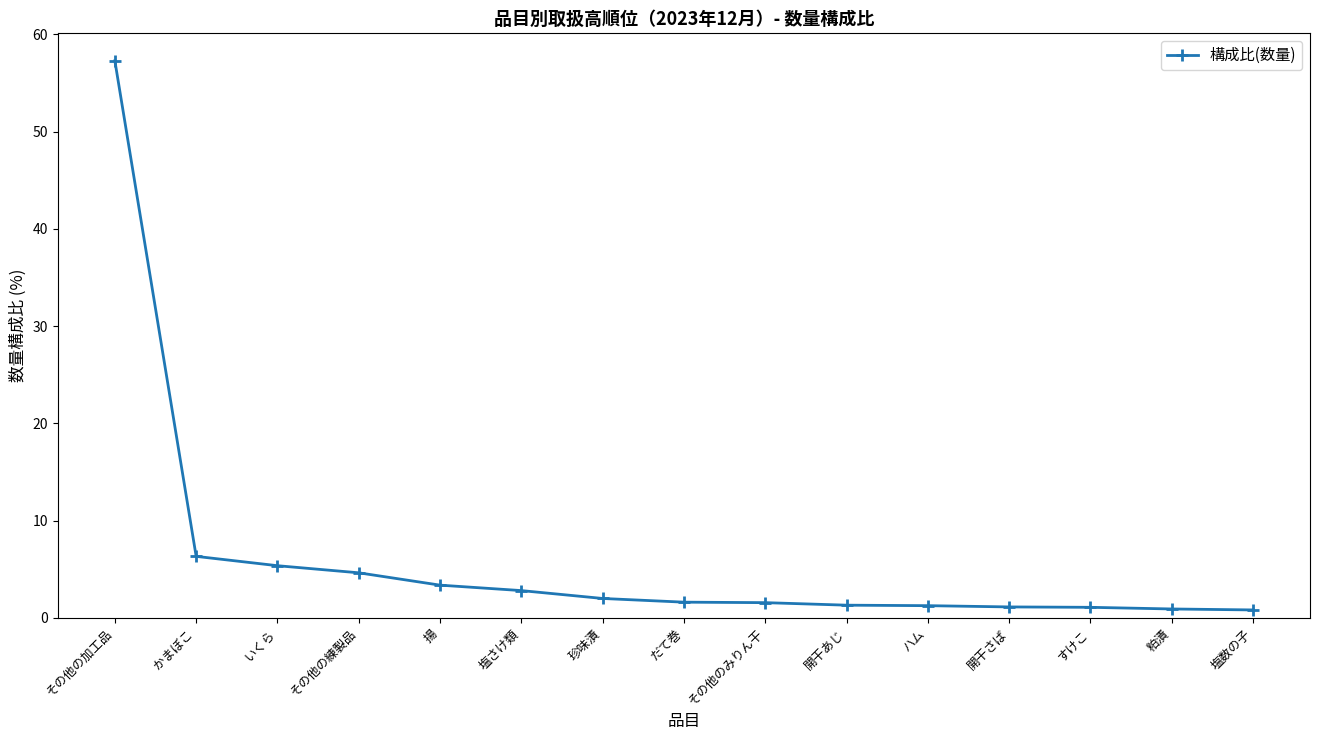

What is the label of the 4th point from the right?

開干さば